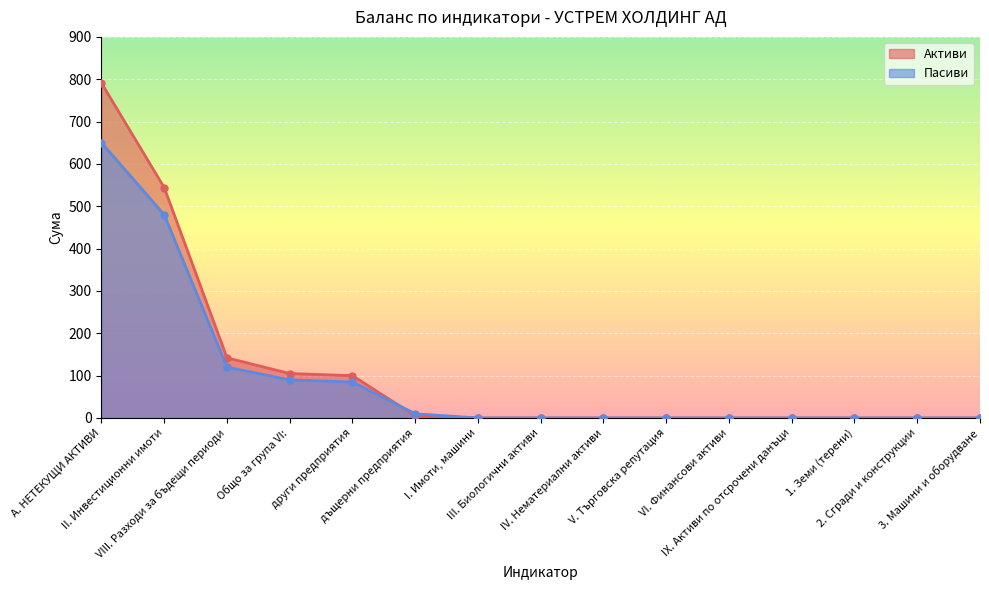

Is it true that Активи equals 0 at IV. Нематериални активи?

True